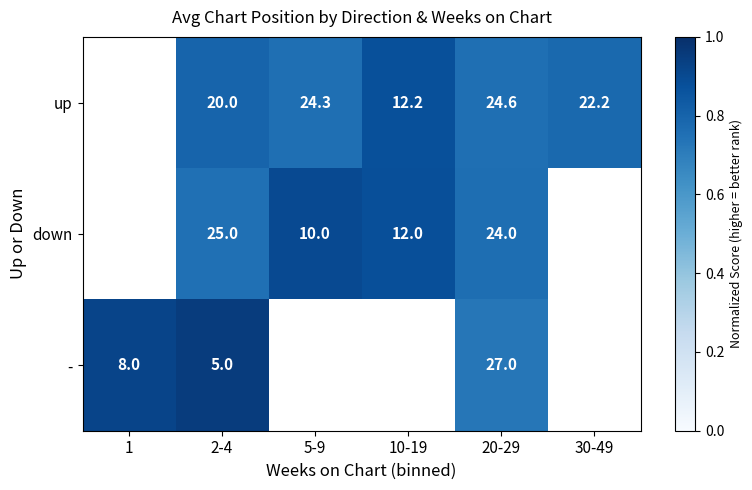

Is it true that - equals 8.7 at 2-4?

False